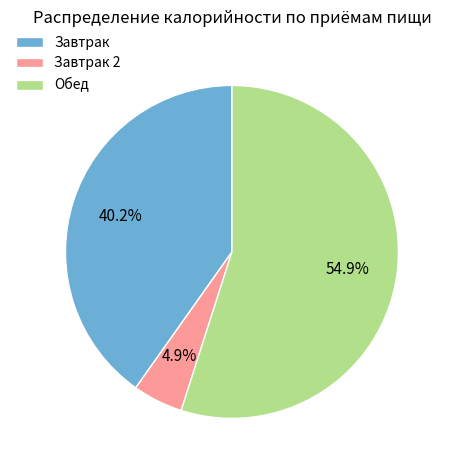

Which has a higher value, Завтрак 2 or Завтрак?

Завтрак